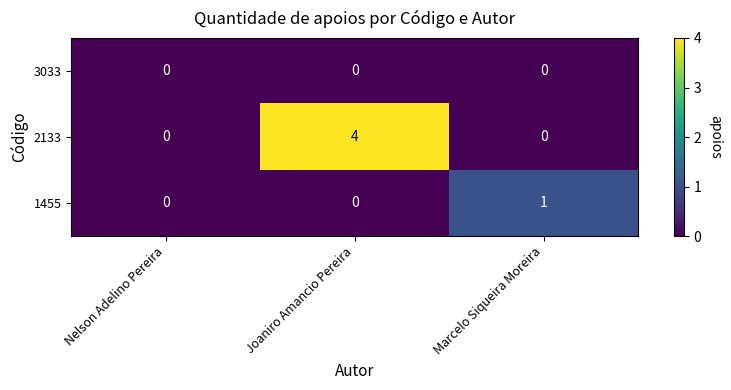

Which series has the largest total across all categories?

2133